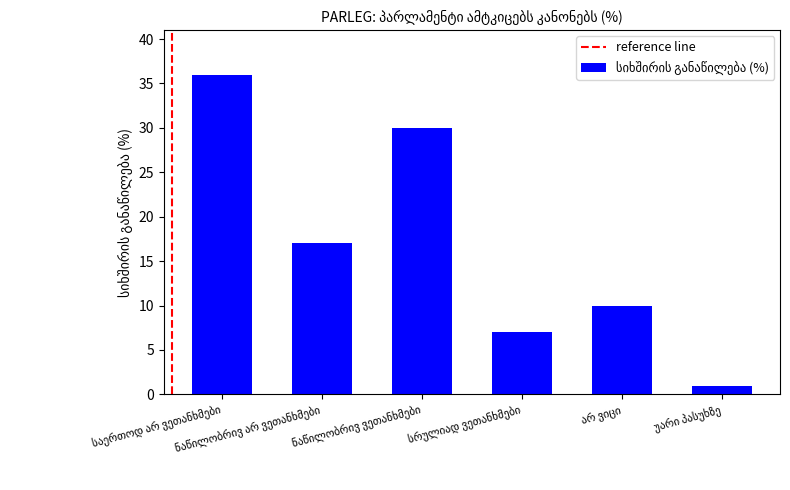

What is the value of the 3rd bar from the left?

30